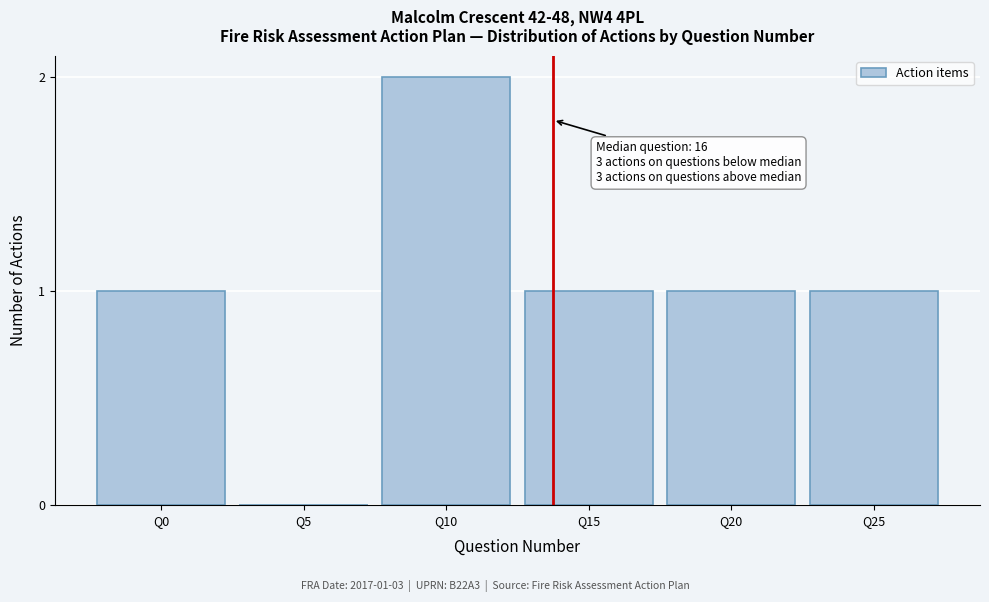

Reading left to right, transcribe all the data shown in this chart.

Q0=1	Q5=0	Q10=2	Q15=1	Q20=1	Q25=1